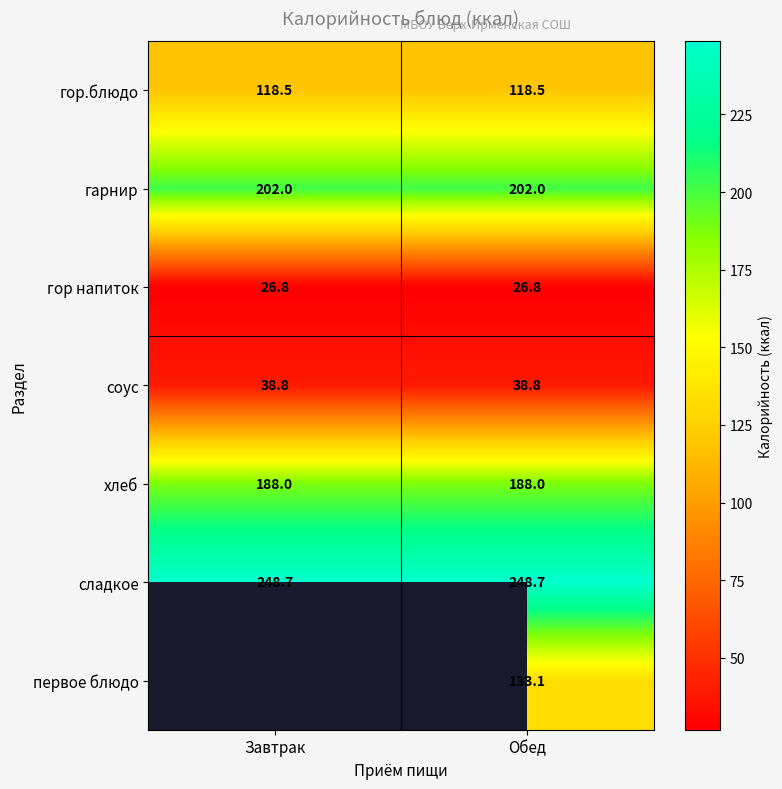

Is it true that сладкое equals 248.7 at Завтрак?

True